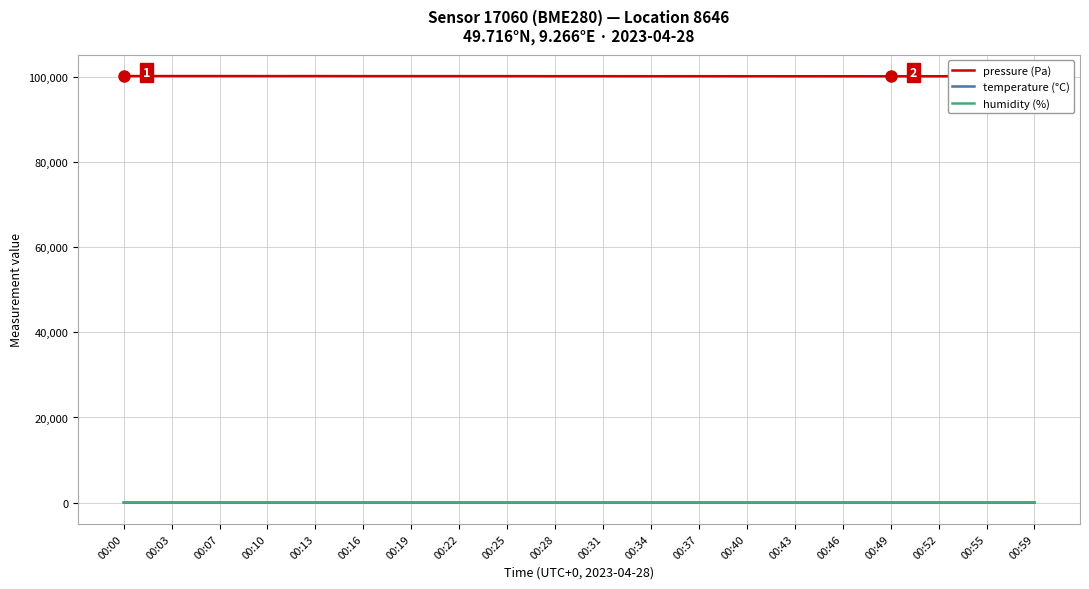

What is the highest value of the pressure (Pa) series?

100173.3